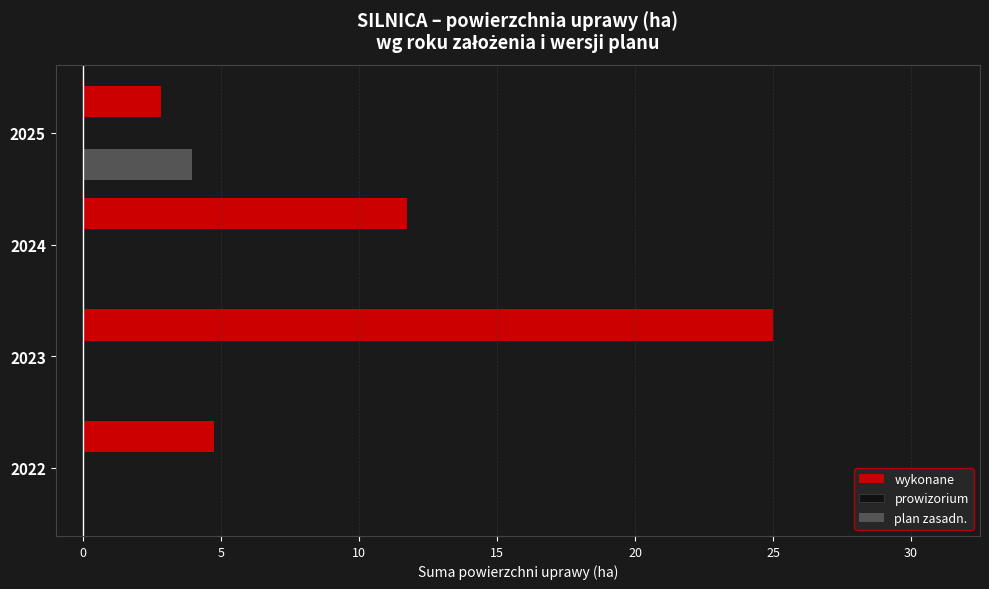

The value of plan zasadn. at 2025 is 3.9. True or false?

True